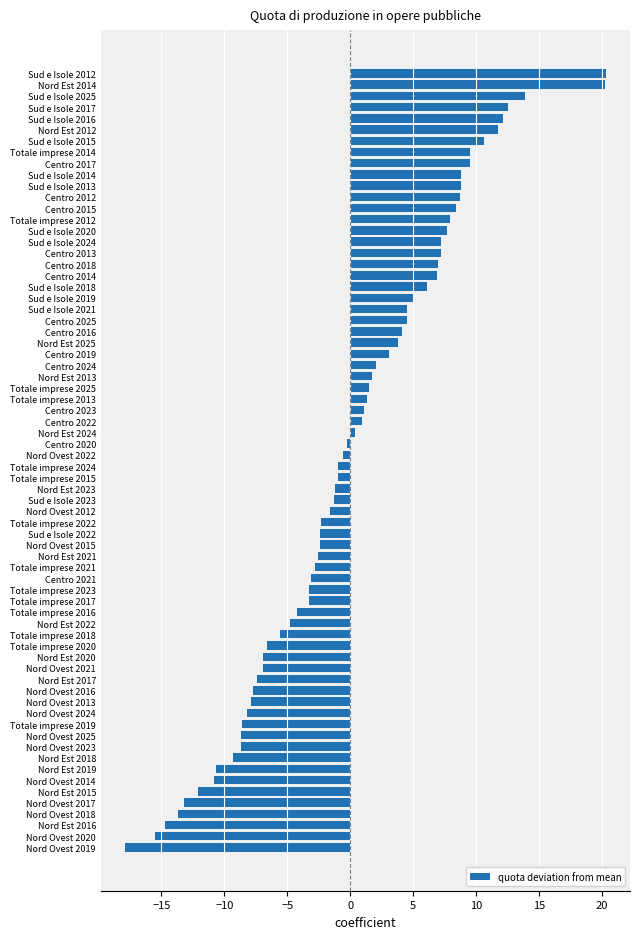

What is the sum of the values at Totale imprese 2023 and Totale imprese 2017?

-6.6